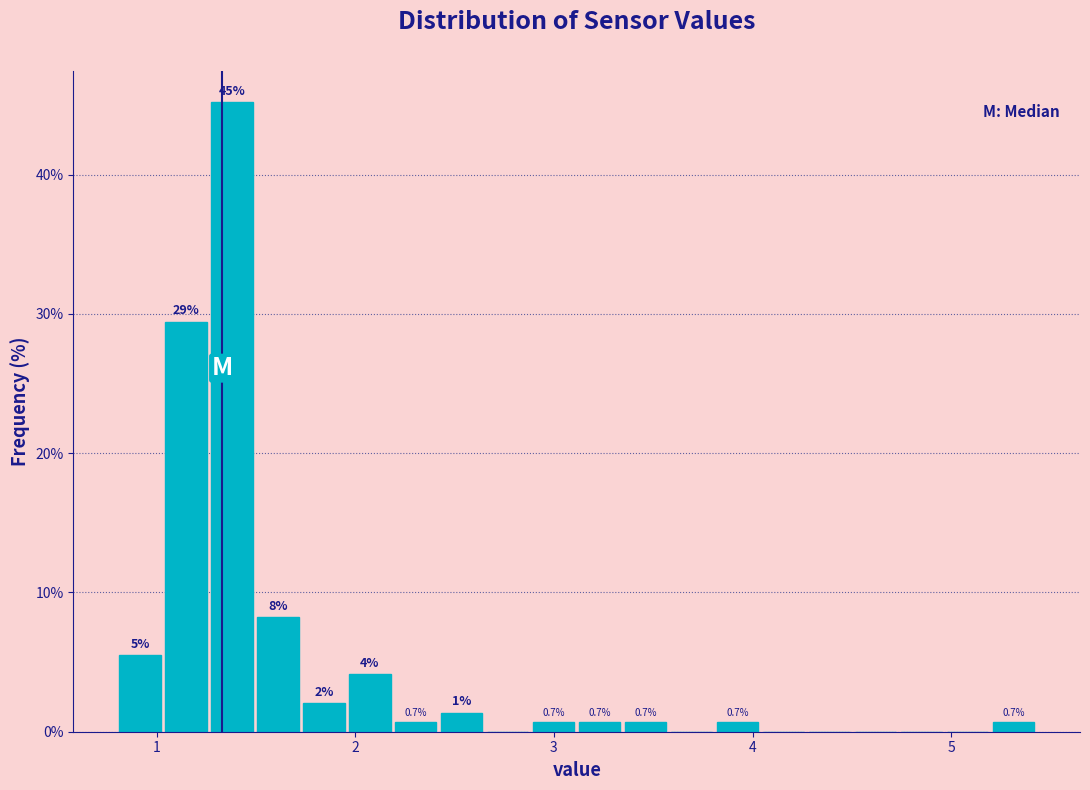

Read against the x-axis, roughly where is the centre of the tallest bar?

1.4